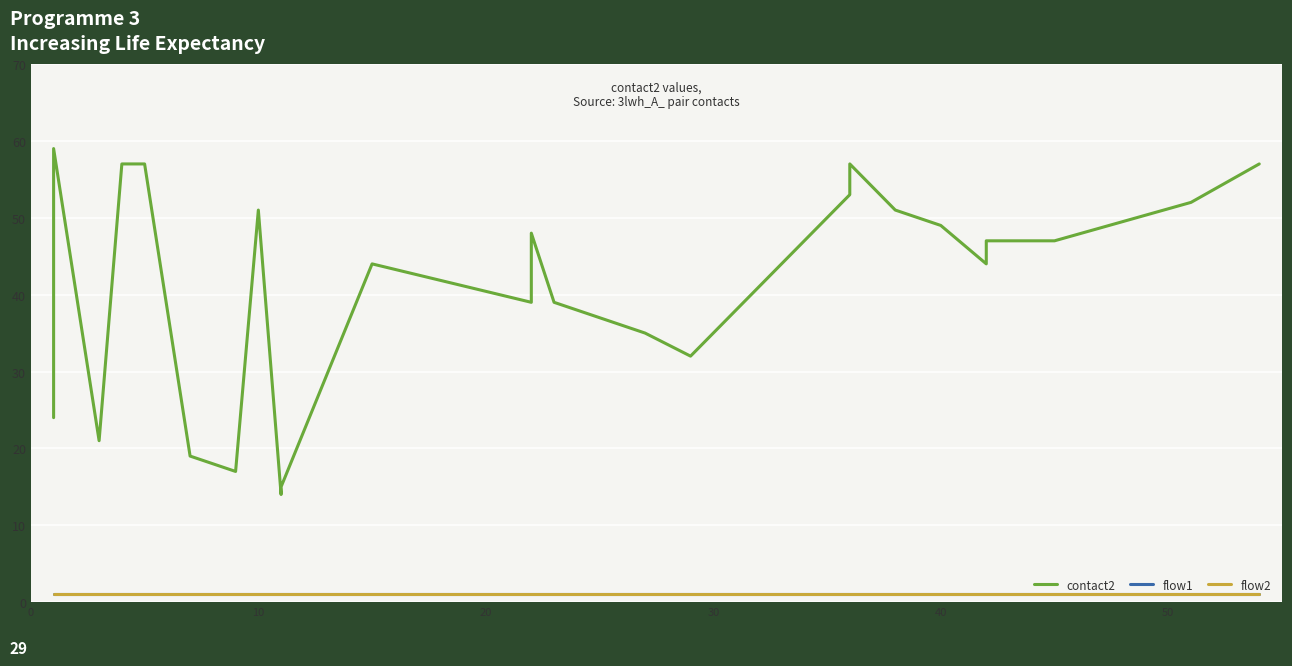

At how many categories does at least one series exceed 13?

29